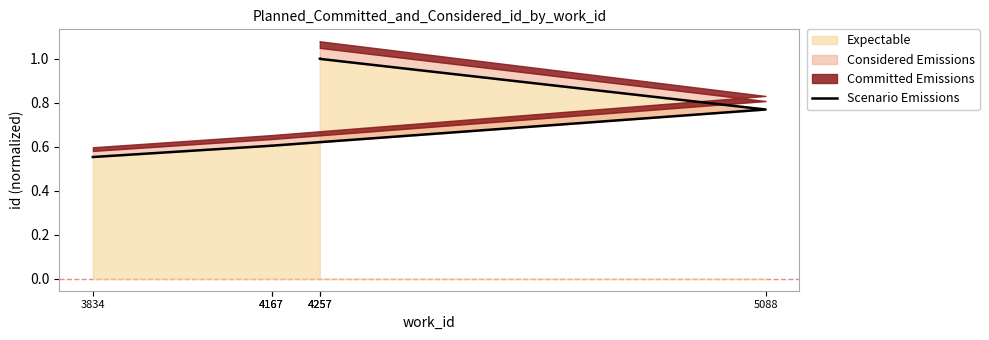

The chart shows a value of 1.5 at 4257. True or false?

False